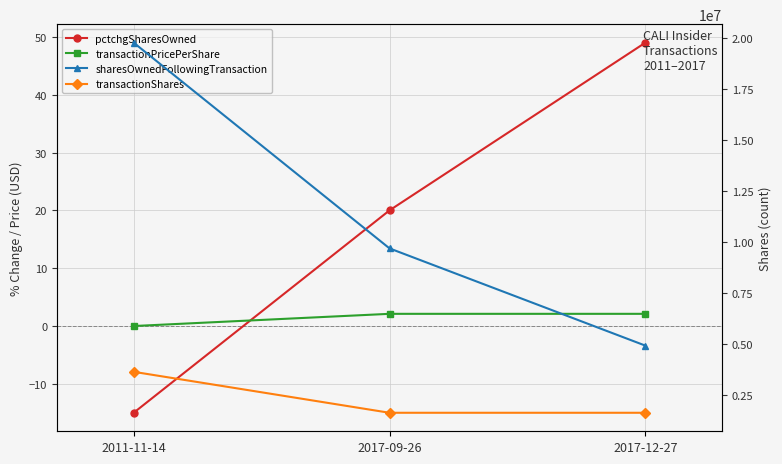

How many lines are shown in the chart?

4